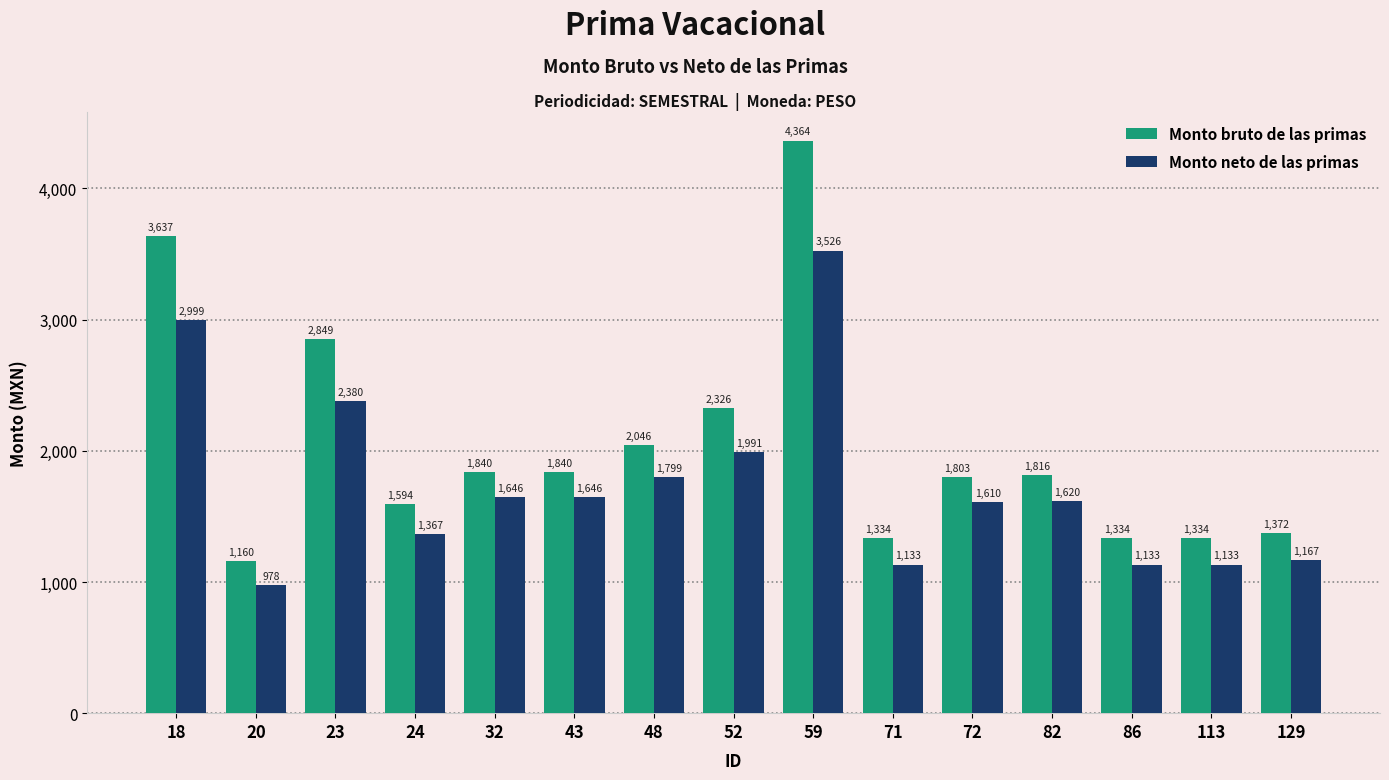

Which series has the largest total across all categories?

Monto bruto de las primas